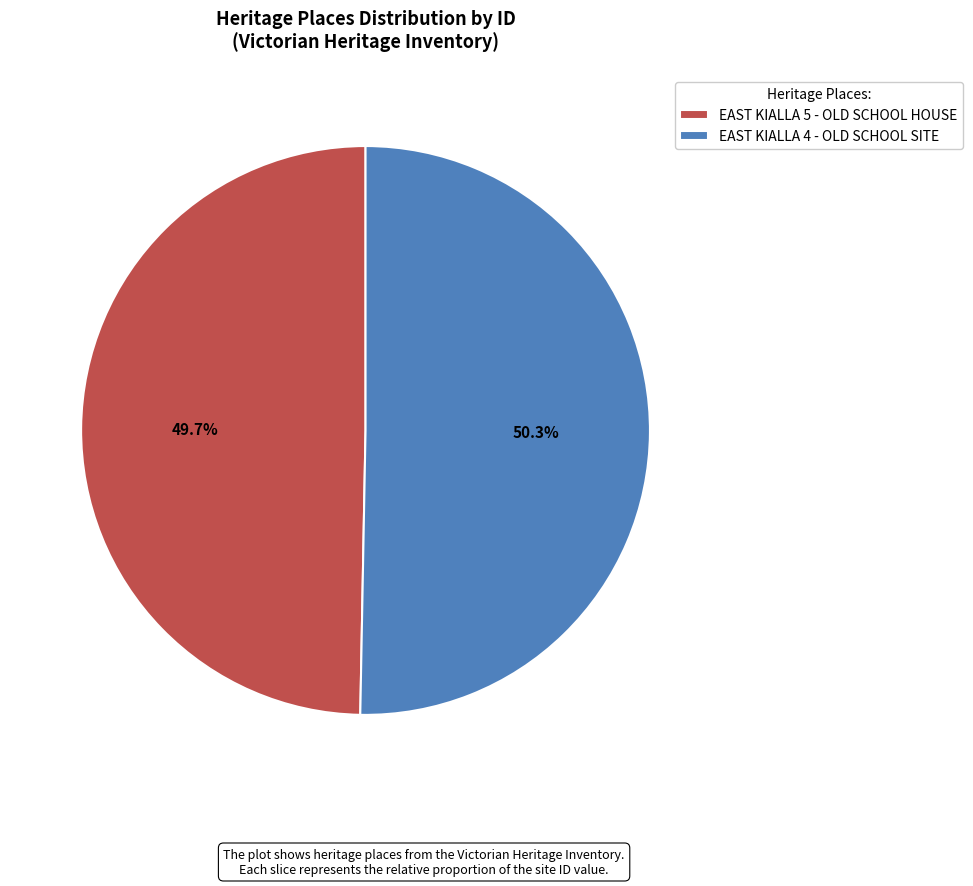

Is it true that EAST KIALLA 4 - OLD SCHOOL SITE is 50% of the pie?

True